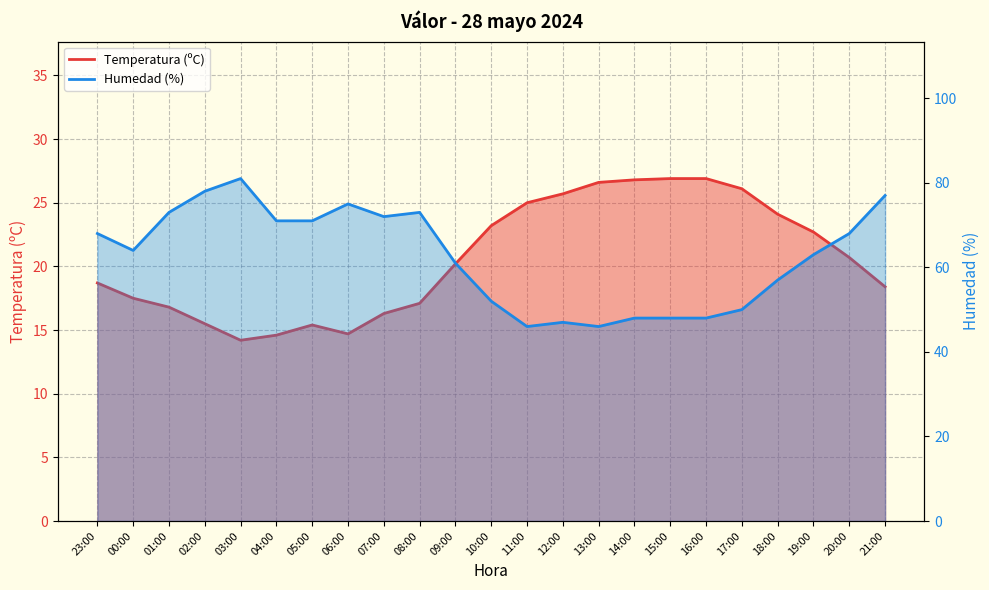

How many data points does each series have?

23